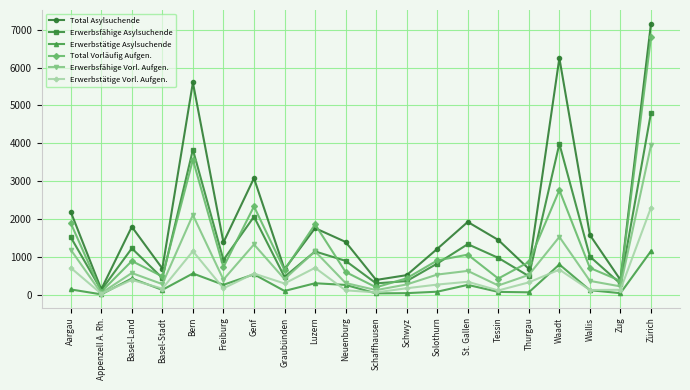

Is the value of Erwerbsfähige Asylsuchende at Thurgau greater than the value of Erwerbstätige Vorl. Aufgen. at Genf?

No